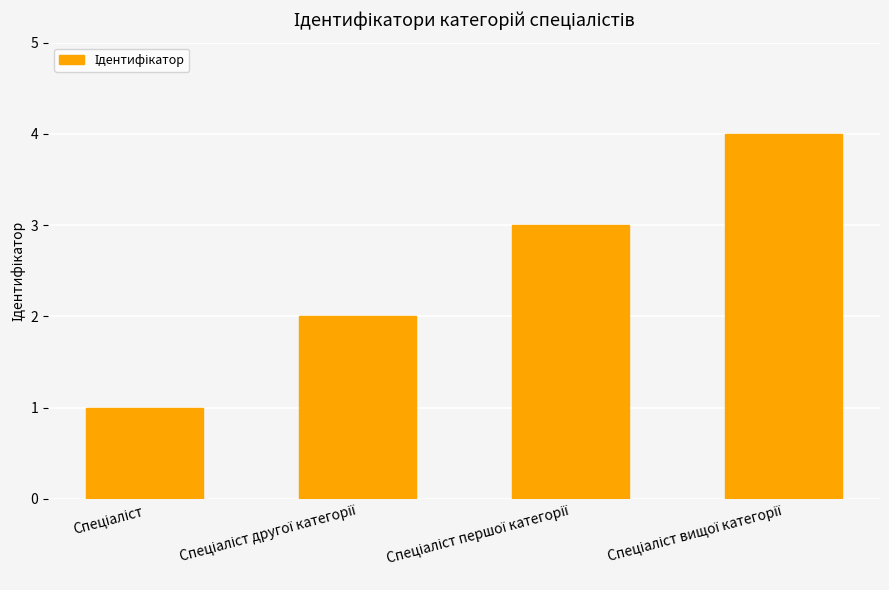

What is the sum of all values?

10